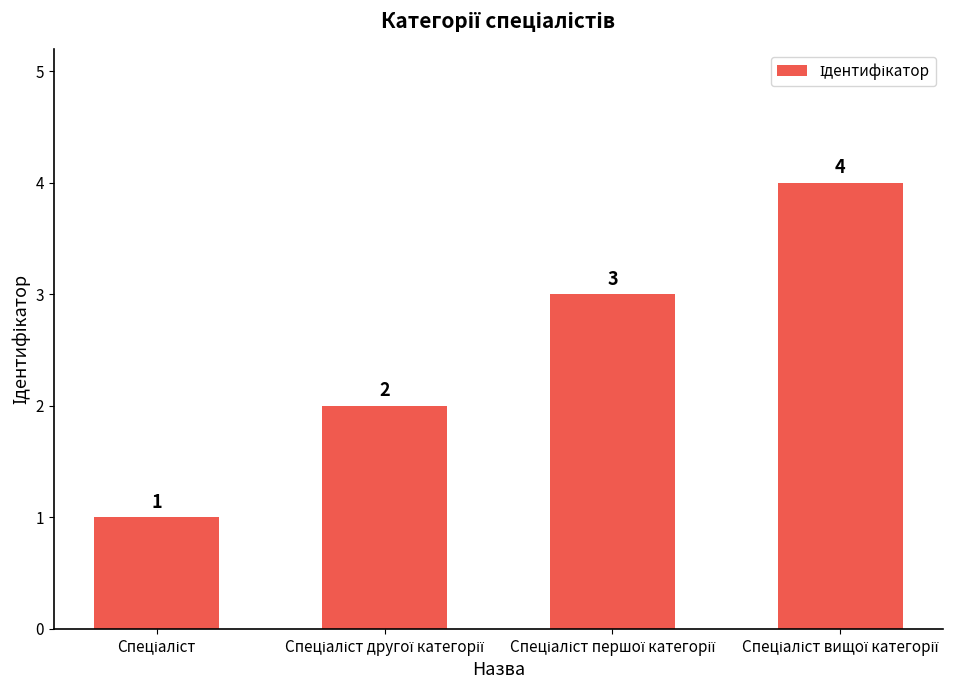

Count the values in the range 2 to 4.

3